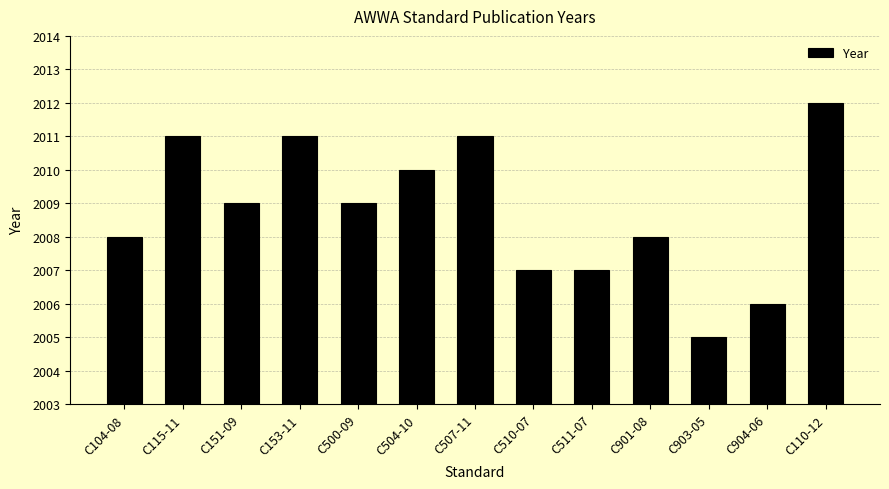

What is the maximum value shown in the chart?

2012